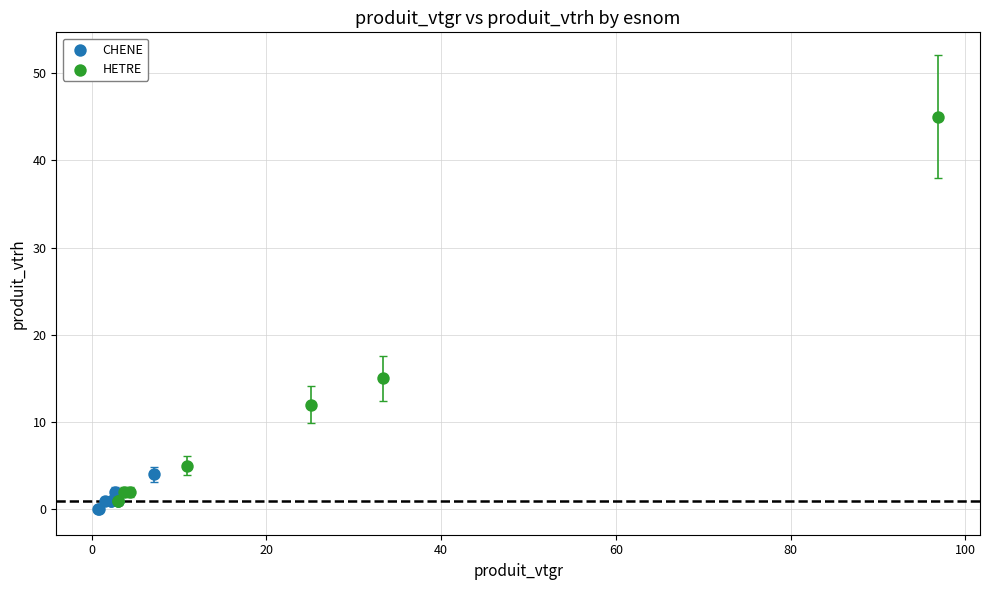

Which series reaches the maximum Y coordinate?

HETRE